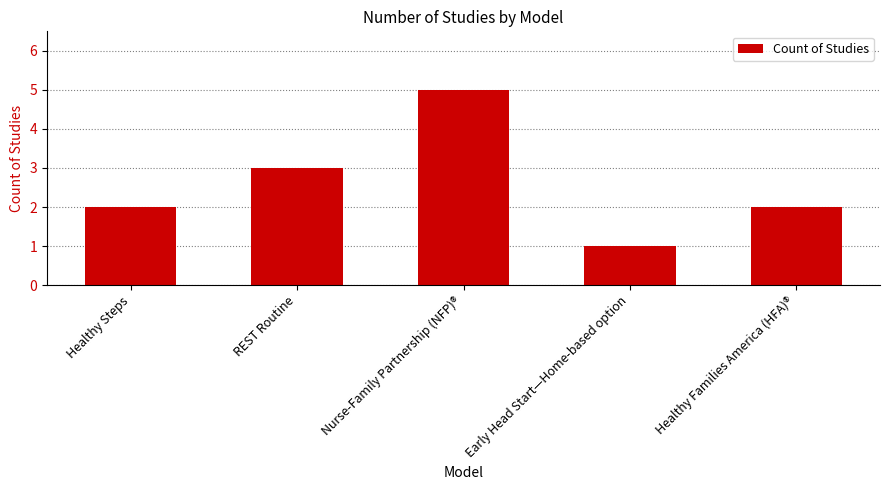

Which category has the lowest value across all series?

Early Head Start—Home-based option